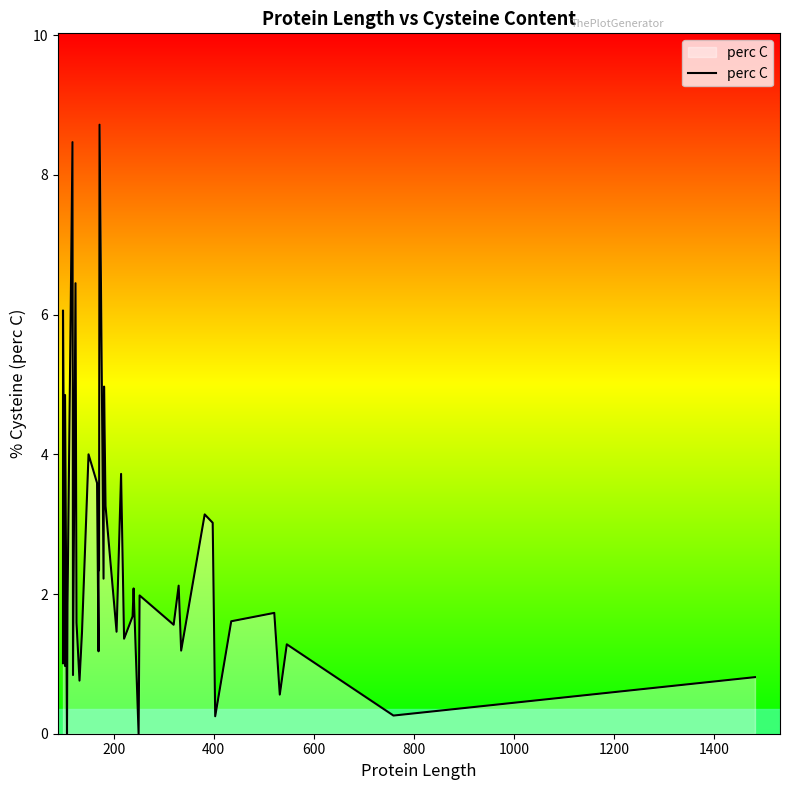

The value at 11 is 0.4. True or false?

False